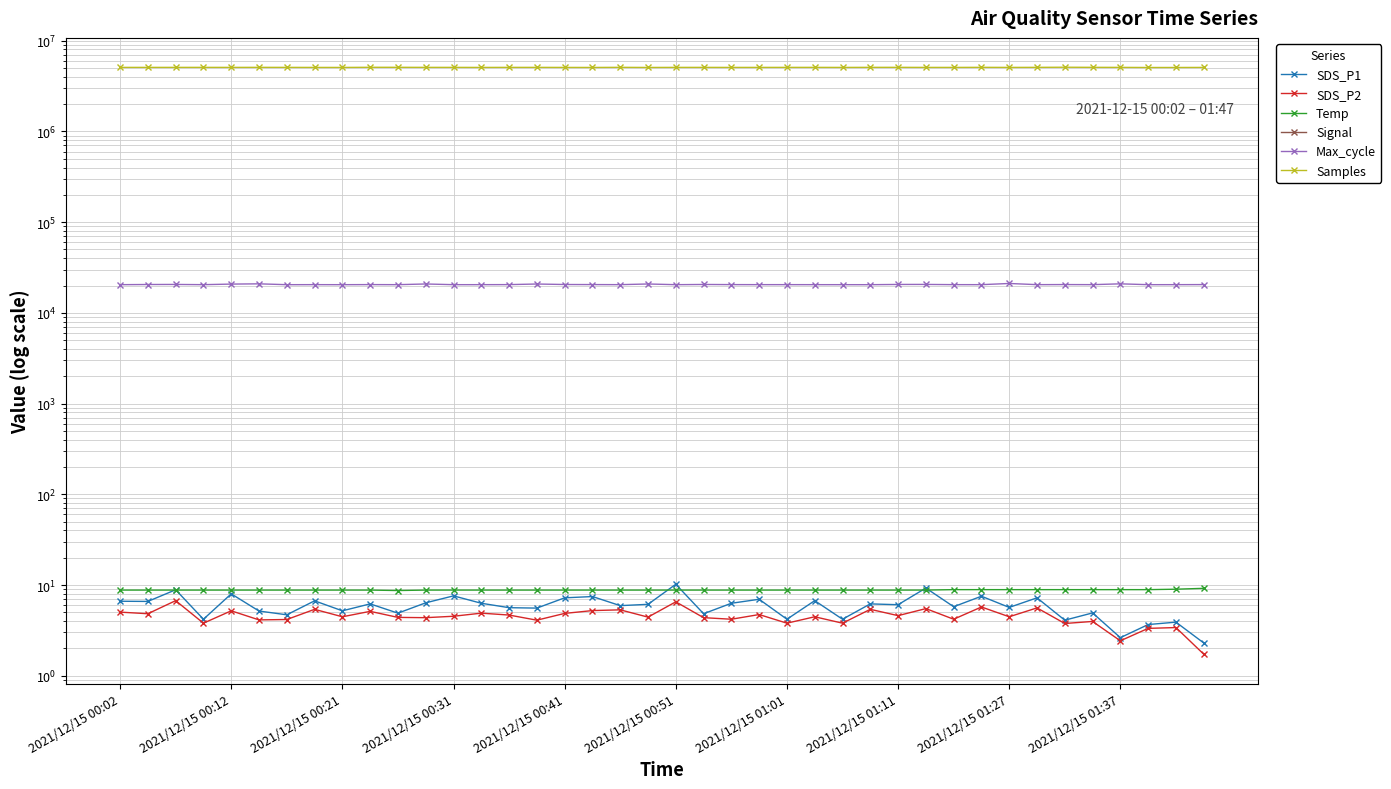

How many lines are shown in the chart?

6